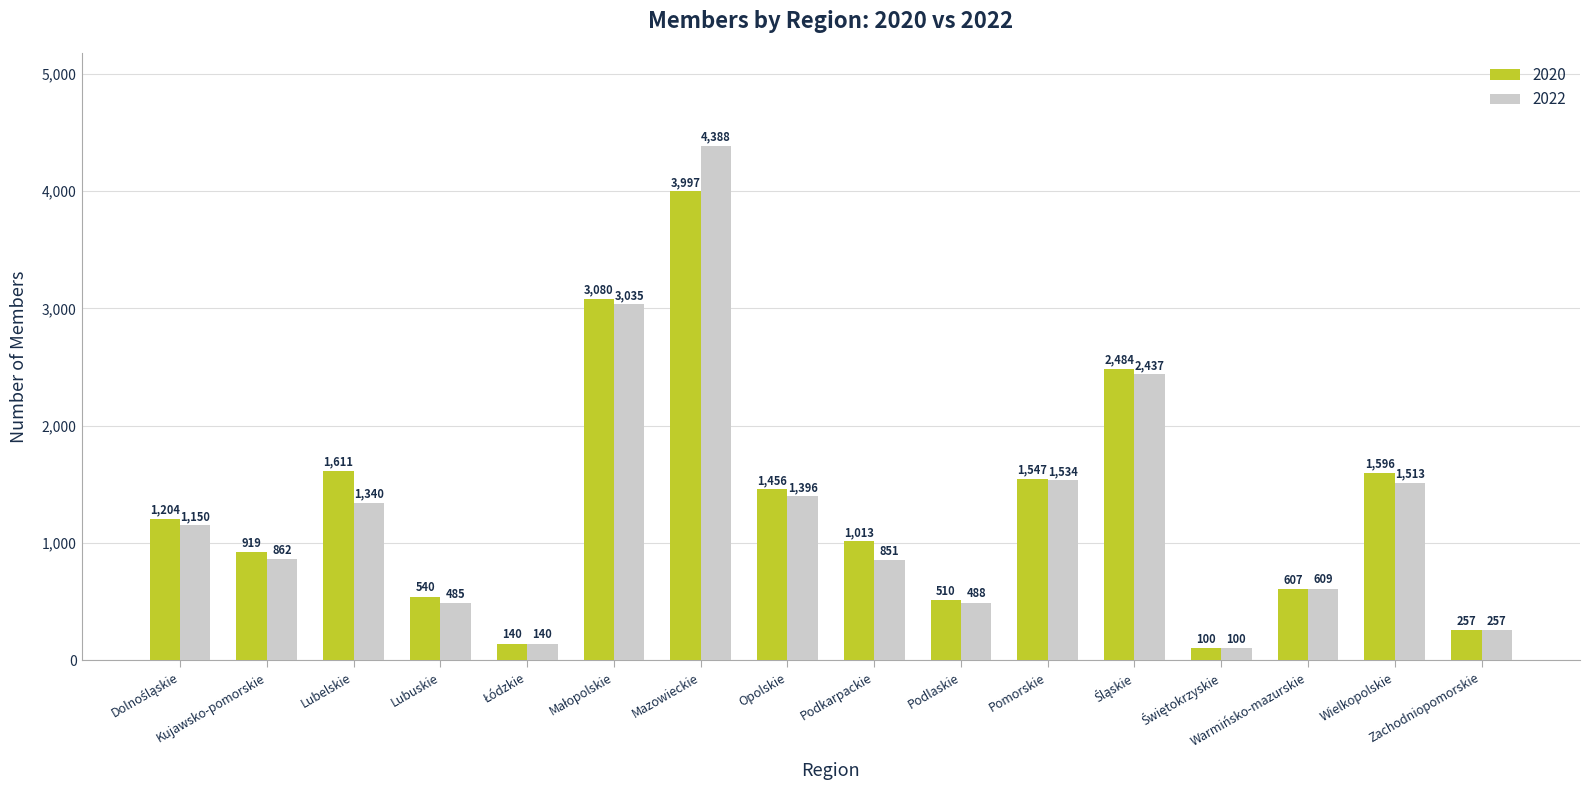

Rank the series by their maximum value, from highest to lowest.

2022, 2020